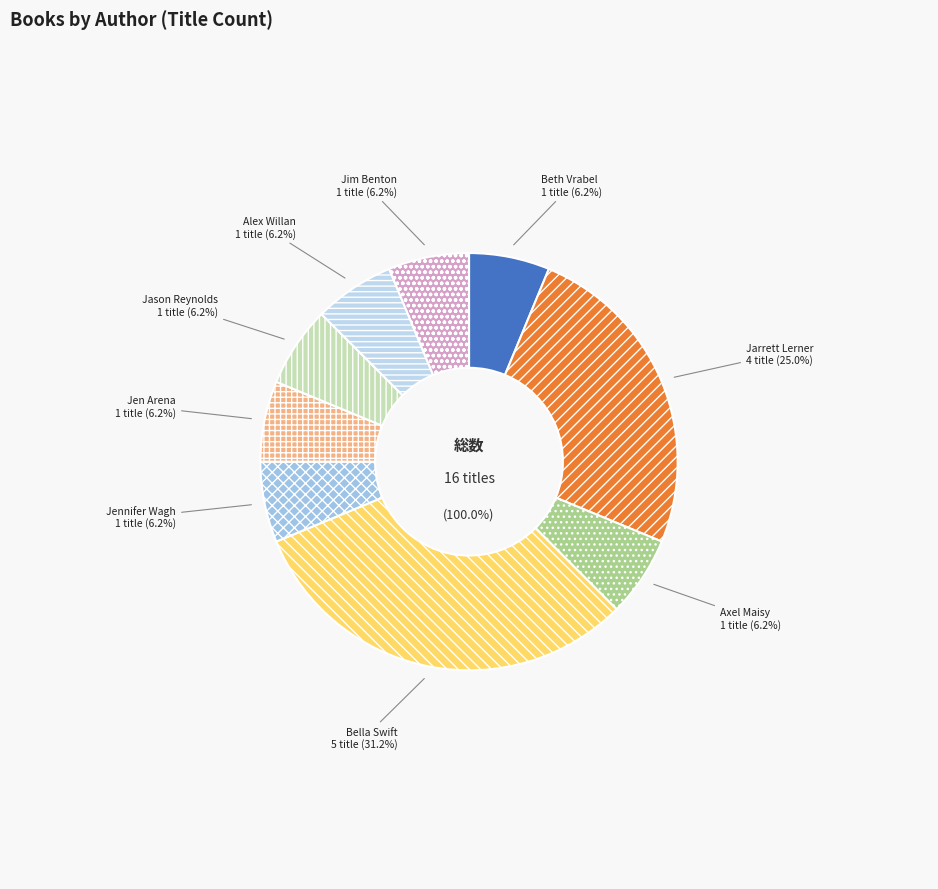

Which slice is the smallest?

Jason Reynolds